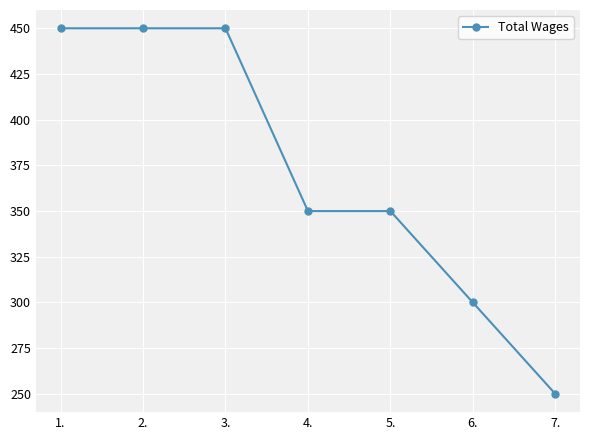

The value at 4. is 350. True or false?

True